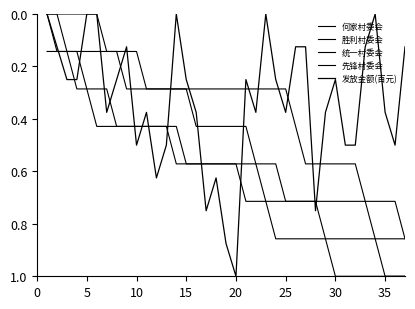

What is the difference between the maximum and minimum values in the 胜利村委会 series?

0.9